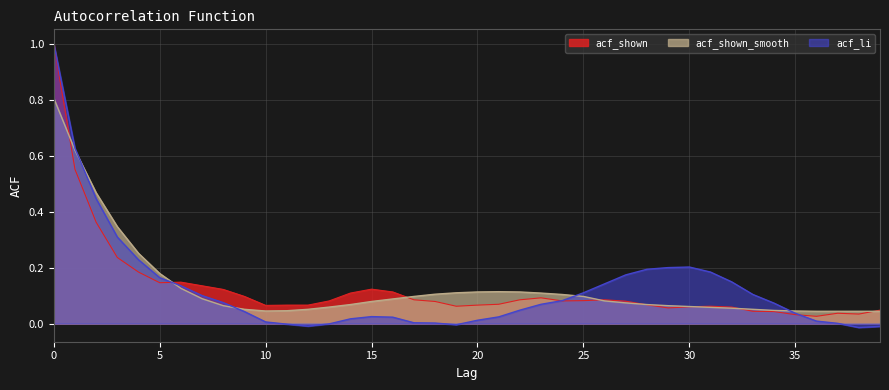

What is the difference between the highest and lowest values at 29?

0.1